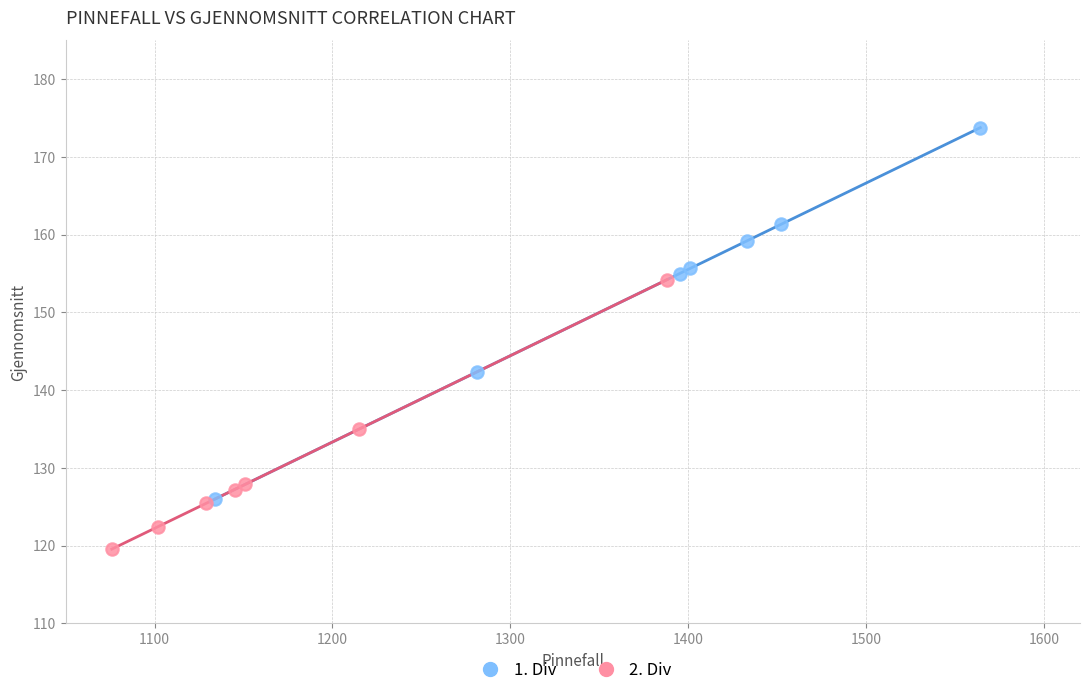

Which series reaches the maximum Y coordinate?

1. Div